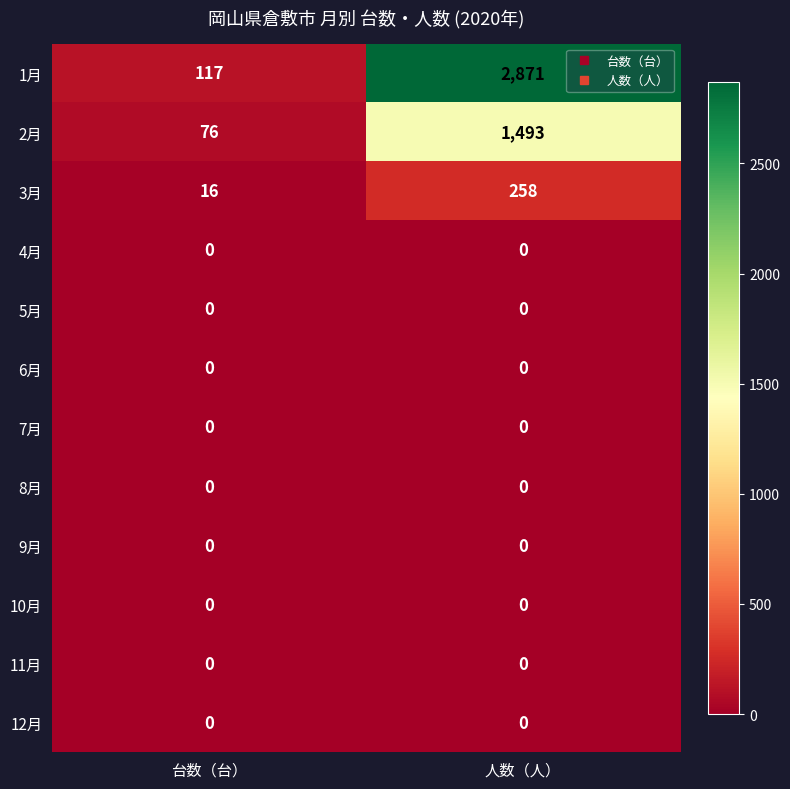

Which series changed the most between 台数（台） and 人数（人）?

1月